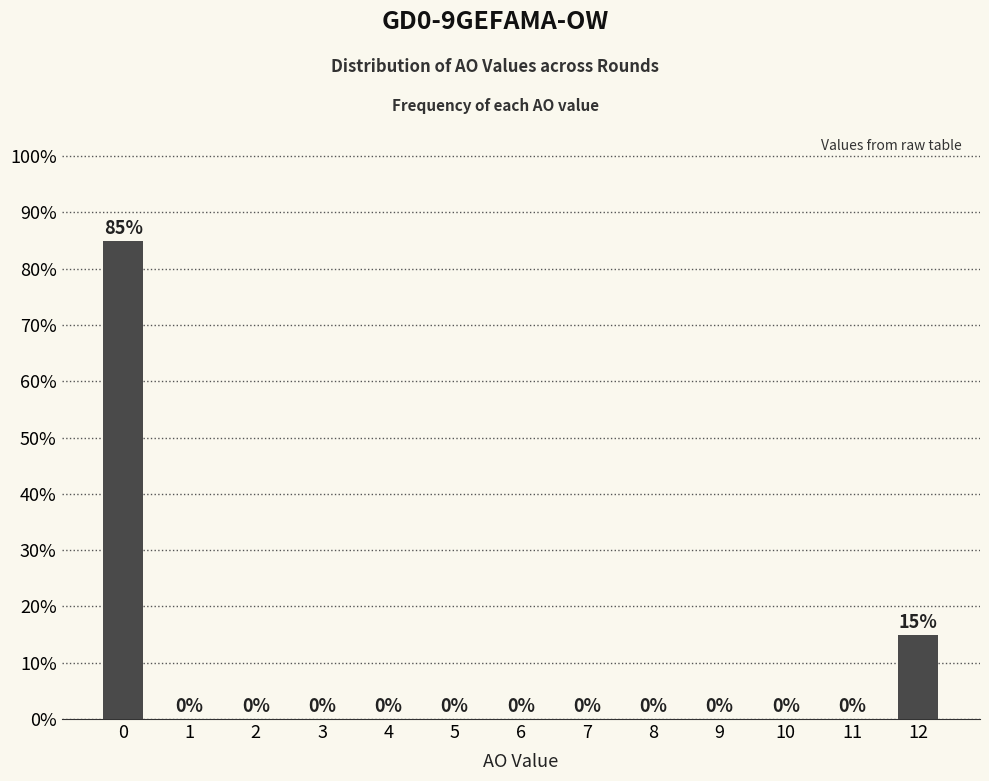

Reading left to right, extract all data points from this chart.

0=85	1=0	2=0	3=0	4=0	5=0	6=0	7=0	8=0	9=0	10=0	11=0	12=15